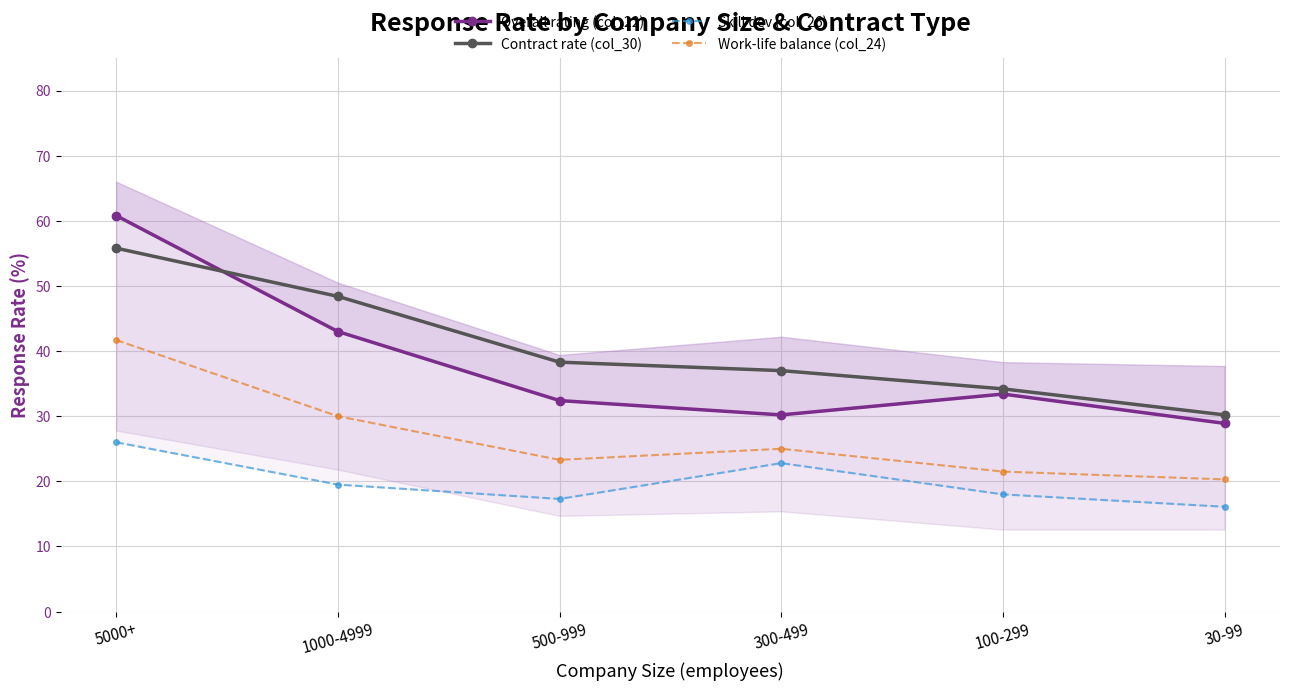

True or false: Work-life balance (col_24) and Contract rate (col_30) intersect in this chart.

False